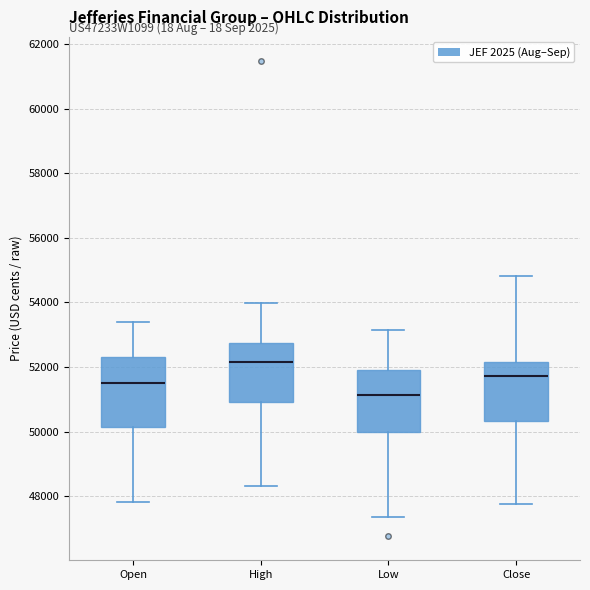

Which box's median line is the lowest?

Low